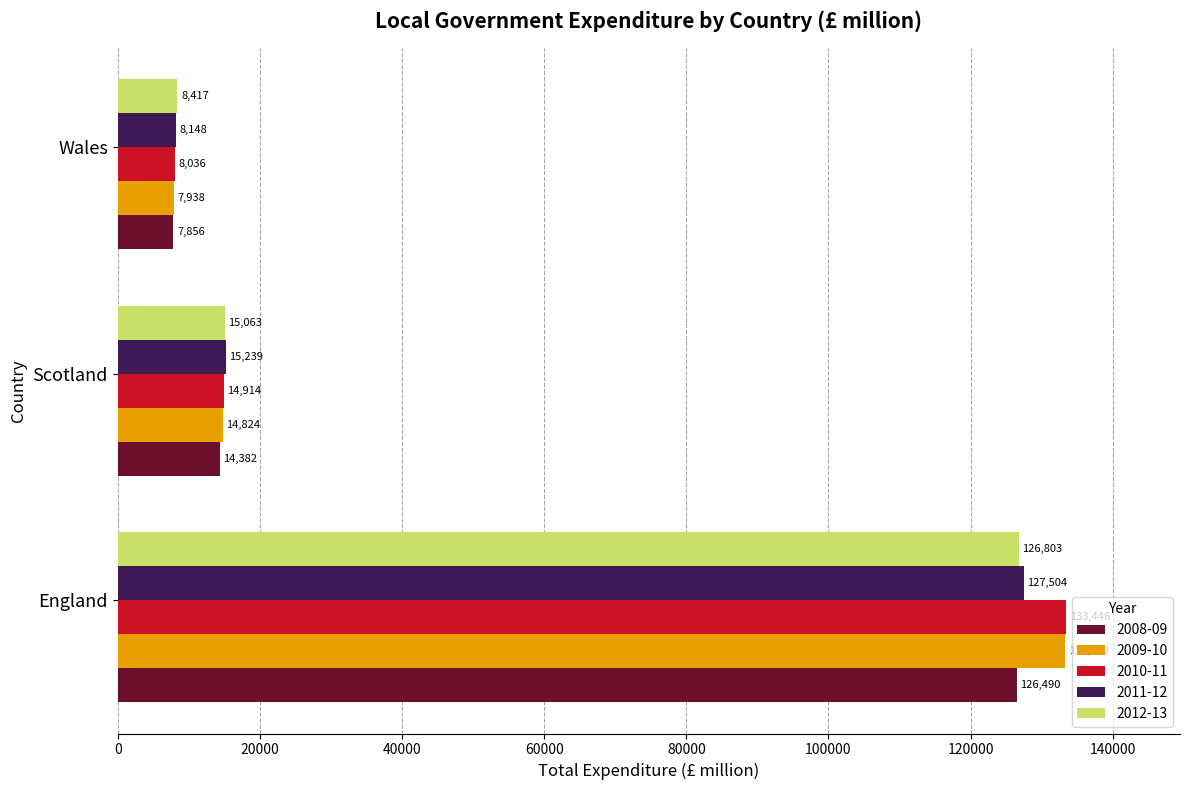

What are all the series names shown in the legend?

2008-09, 2009-10, 2010-11, 2011-12, 2012-13